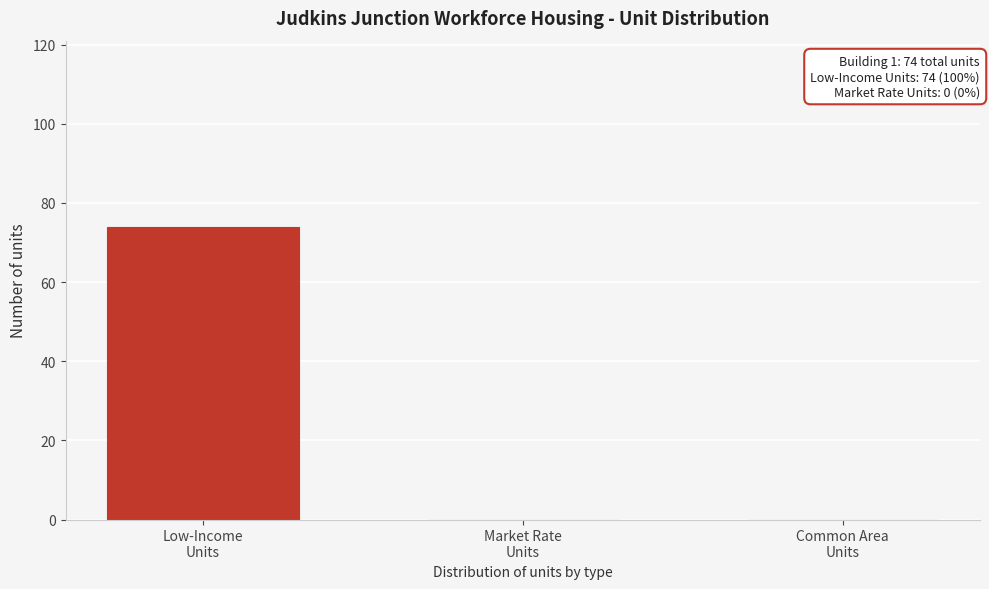

What is the sum of all values?

74